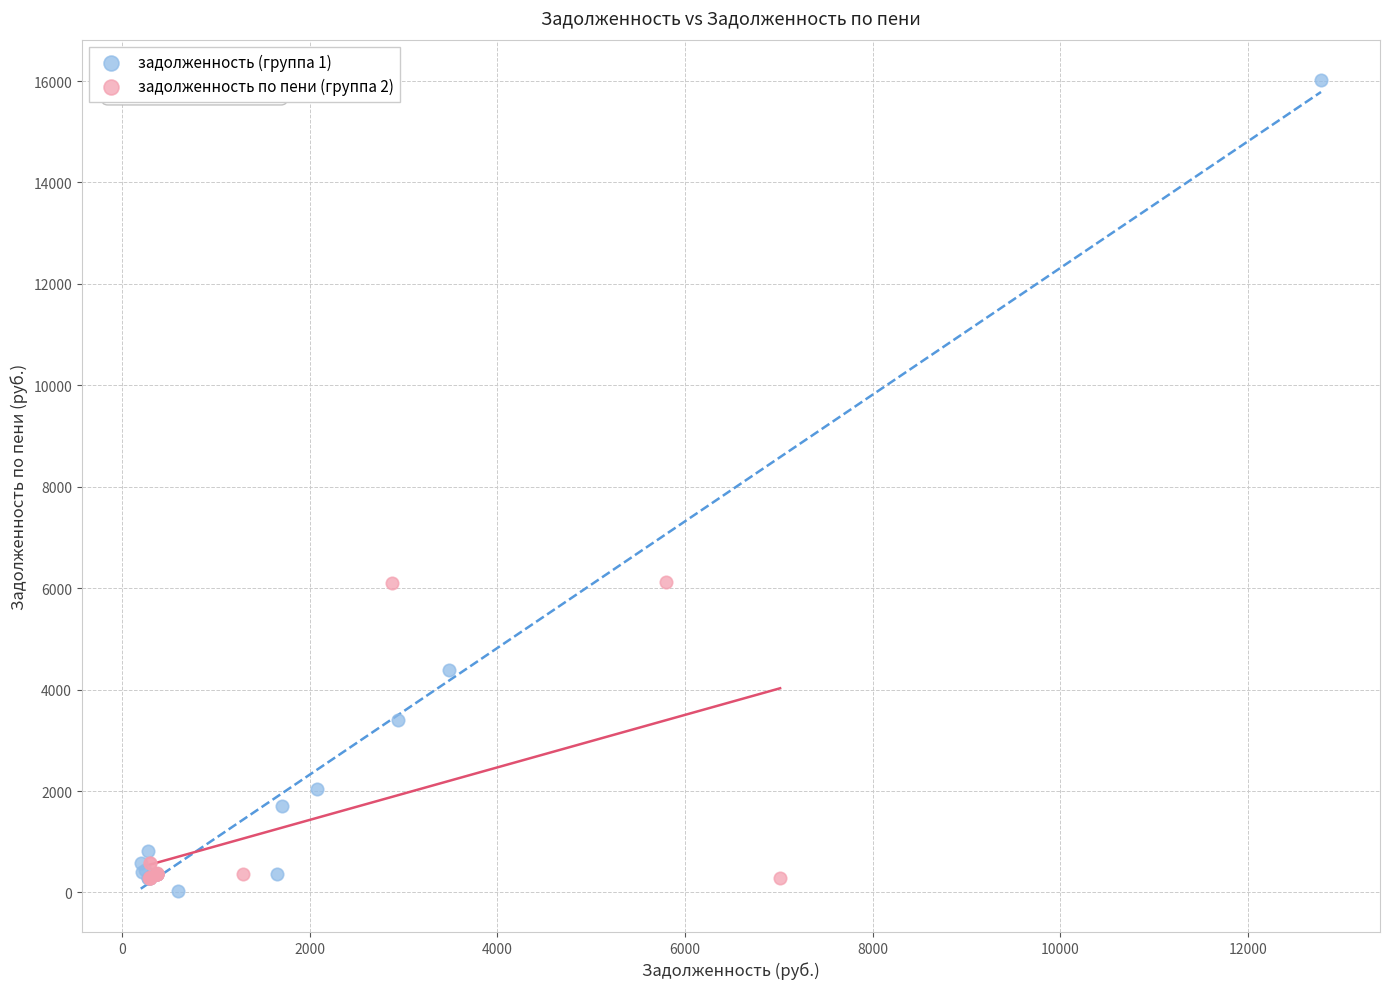

Which series has the widest spread of Y values?

задолженность (группа 1)